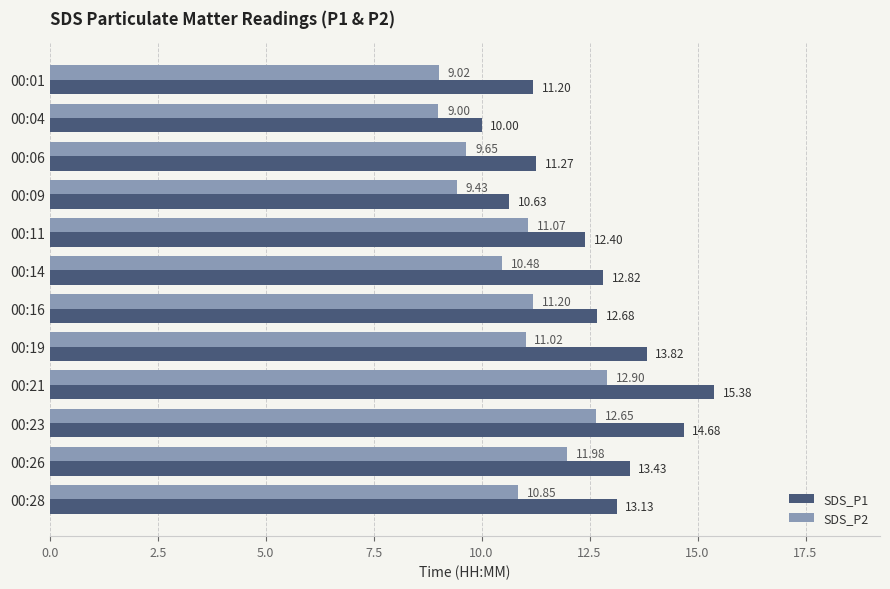

What is the maximum value for SDS_P1?

15.4